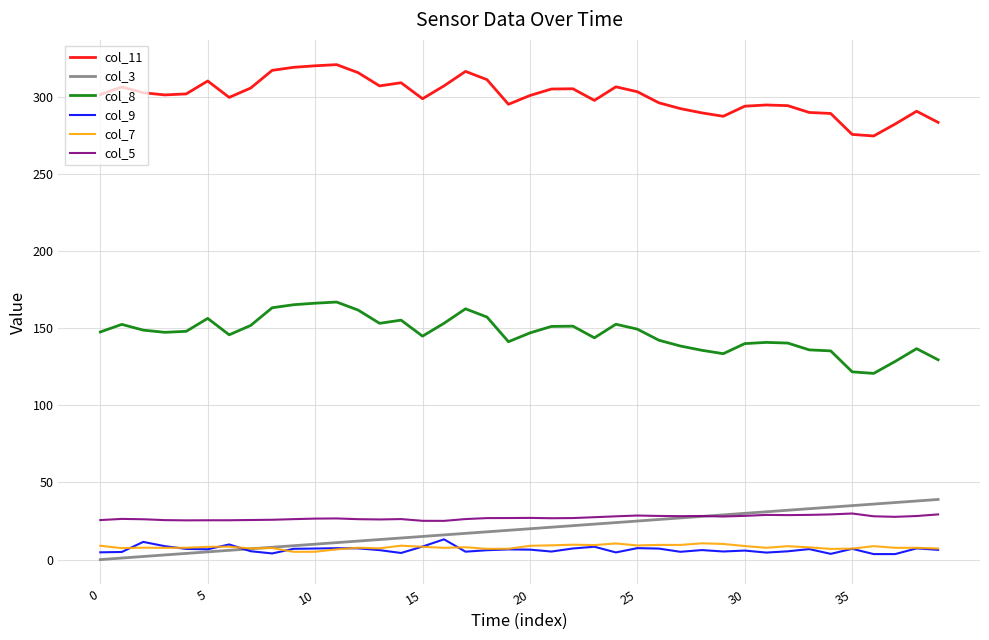

What is the difference between the maximum and minimum values in the col_7 series?

5.5